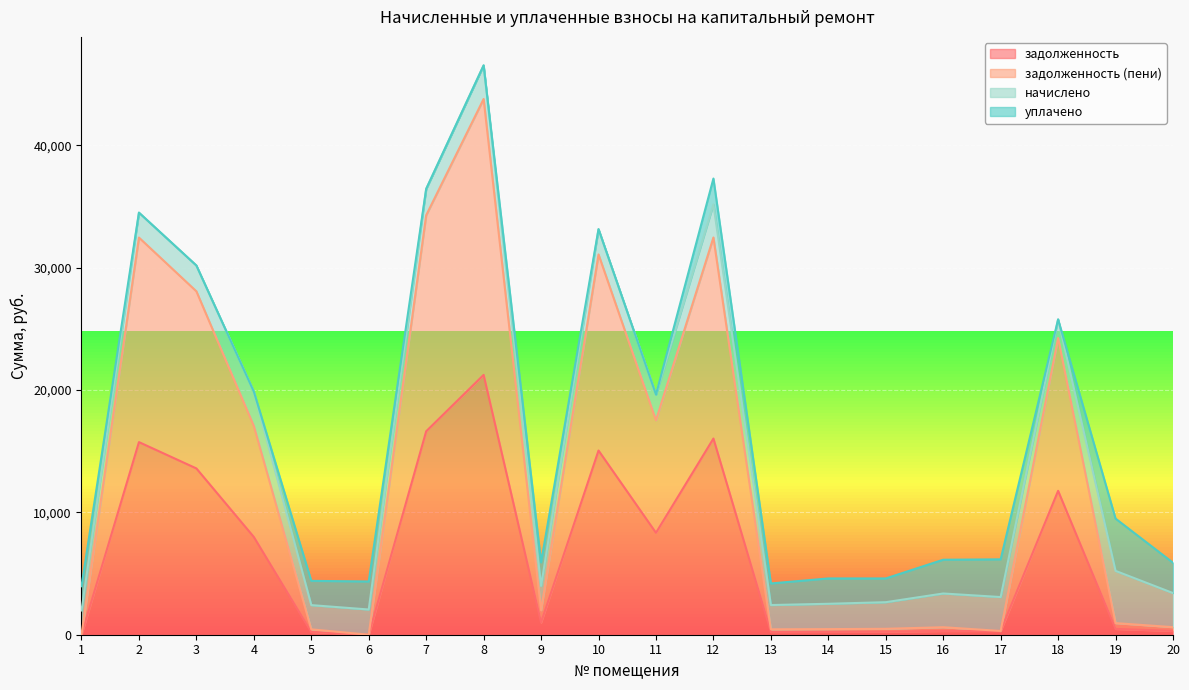

How many data points does each series have?

20